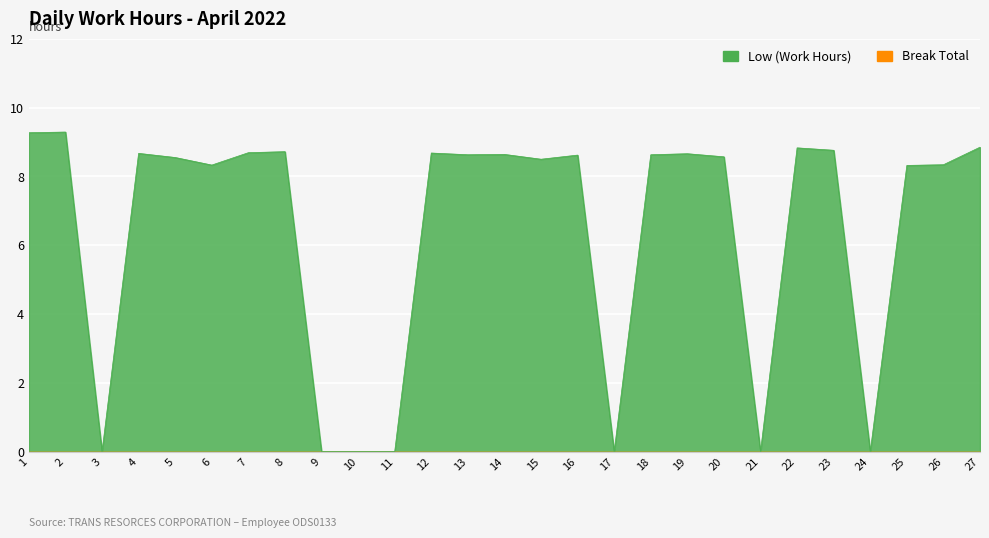

What is the sum of the values at 19 and 12?

17.3